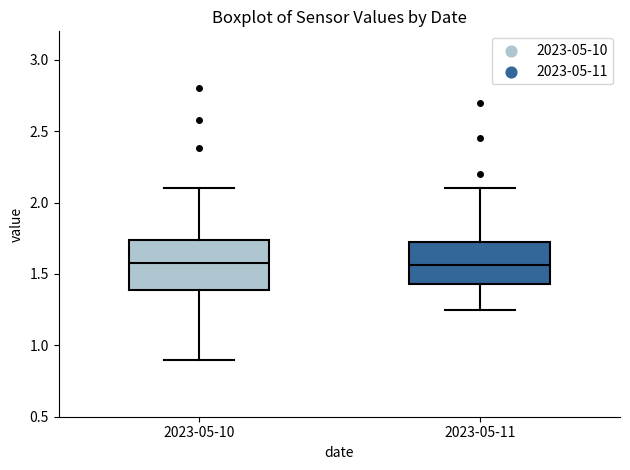

Where does the median line of the box for 2023-05-11 sit on the y-axis? The values are not printed on the chart, so give them approximately, as read against the axis.

1.55